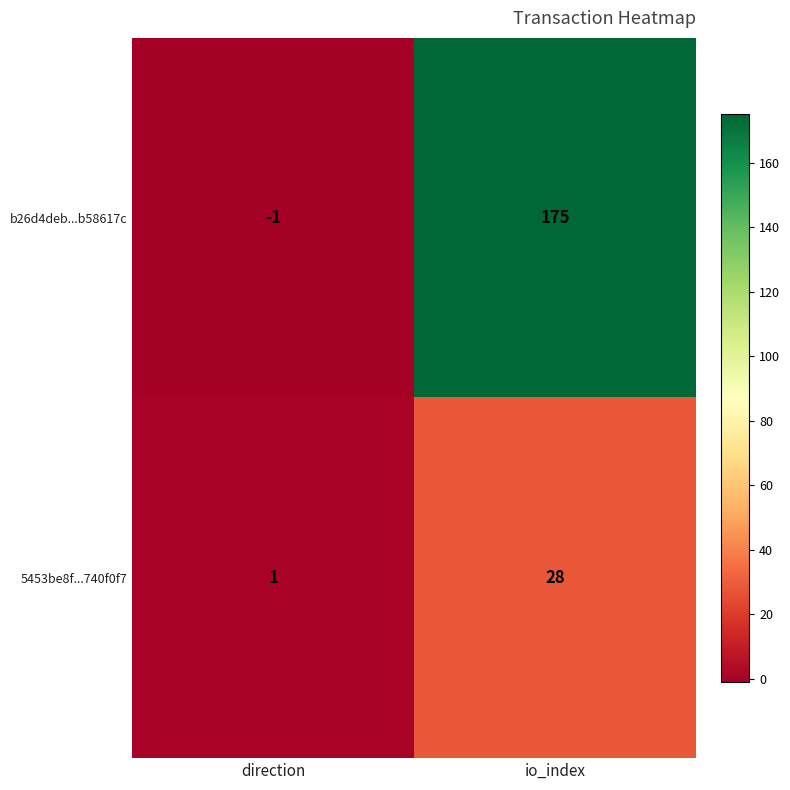

At which label is b26d4deb...b58617c closest to 87?

direction